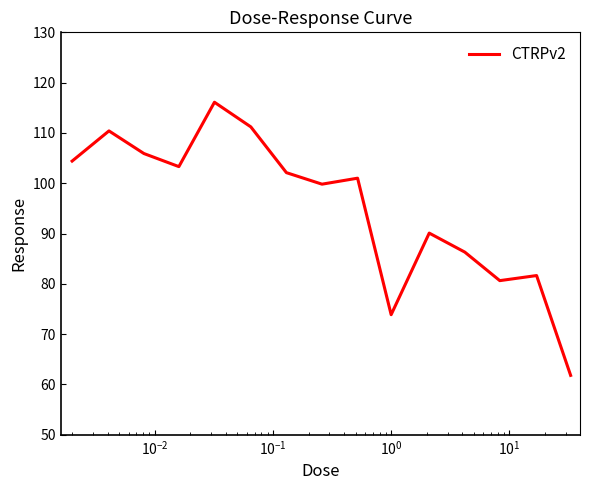

What is the difference between the maximum and minimum values?

54.3